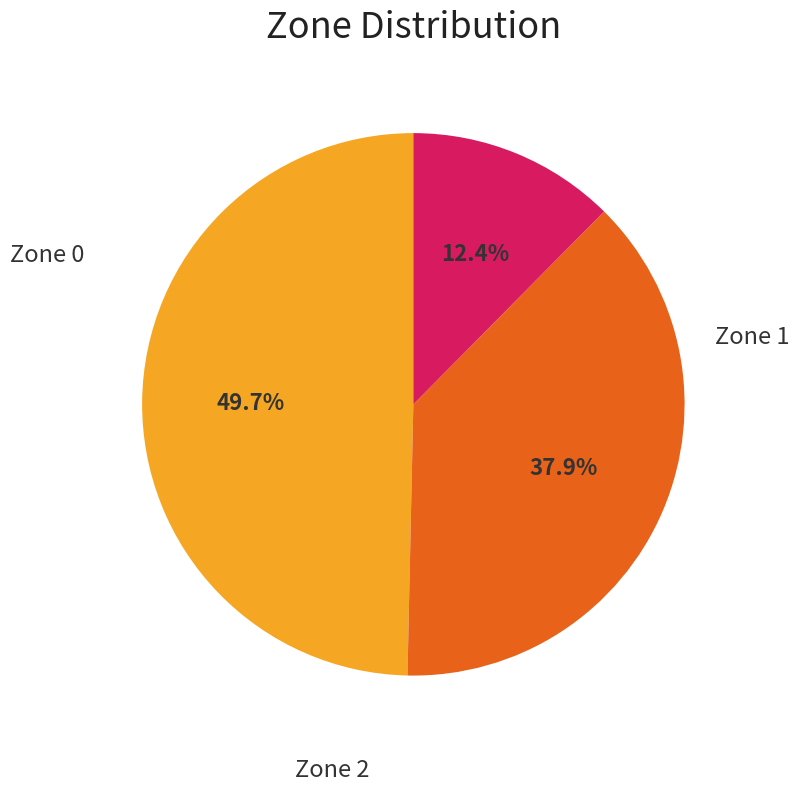

Is there a majority slice in this chart?

No